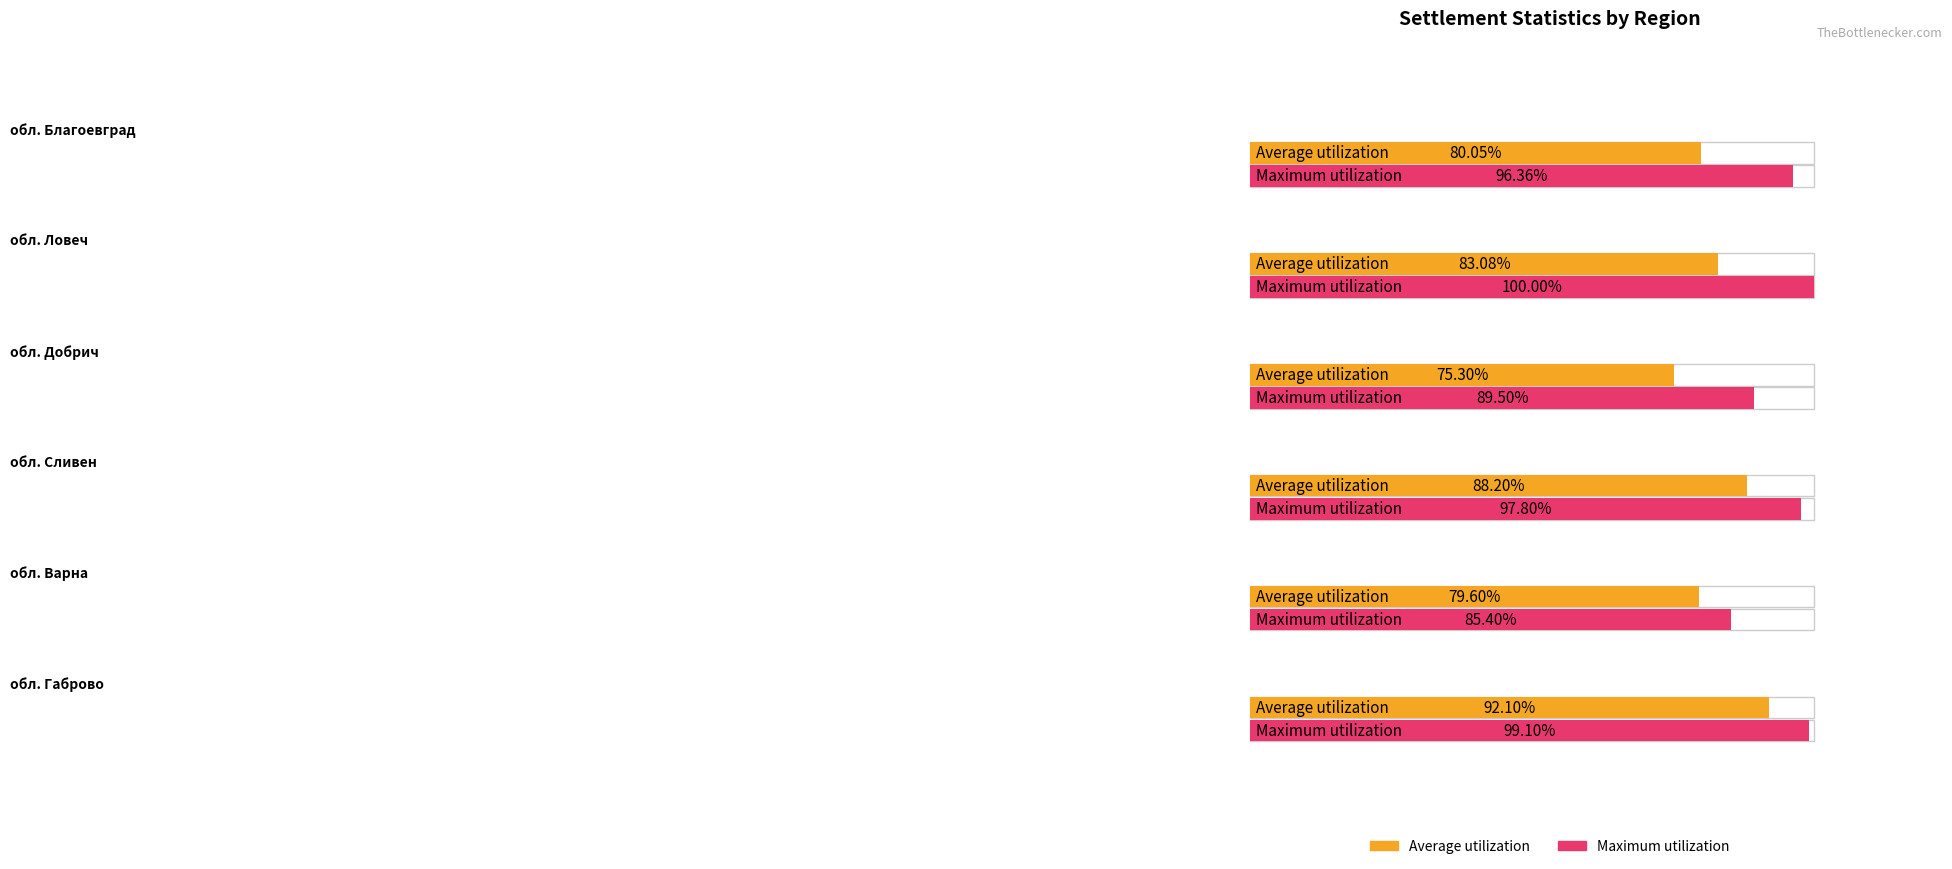

Rank the series at обл. Сливен from lowest to highest value.

Average utilization, Maximum utilization